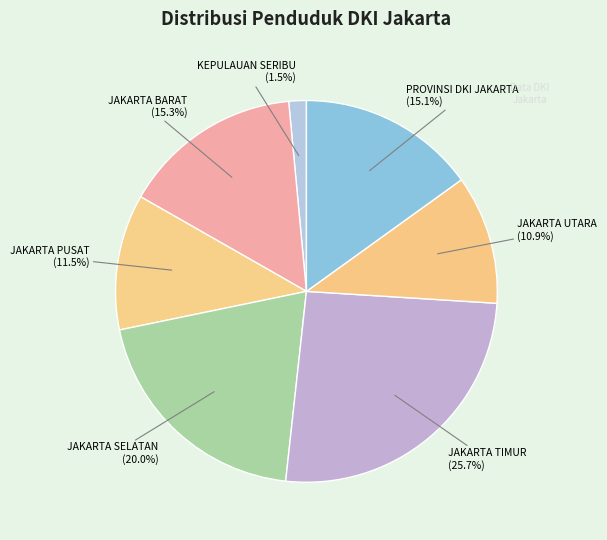

How many segments does this pie chart have?

7